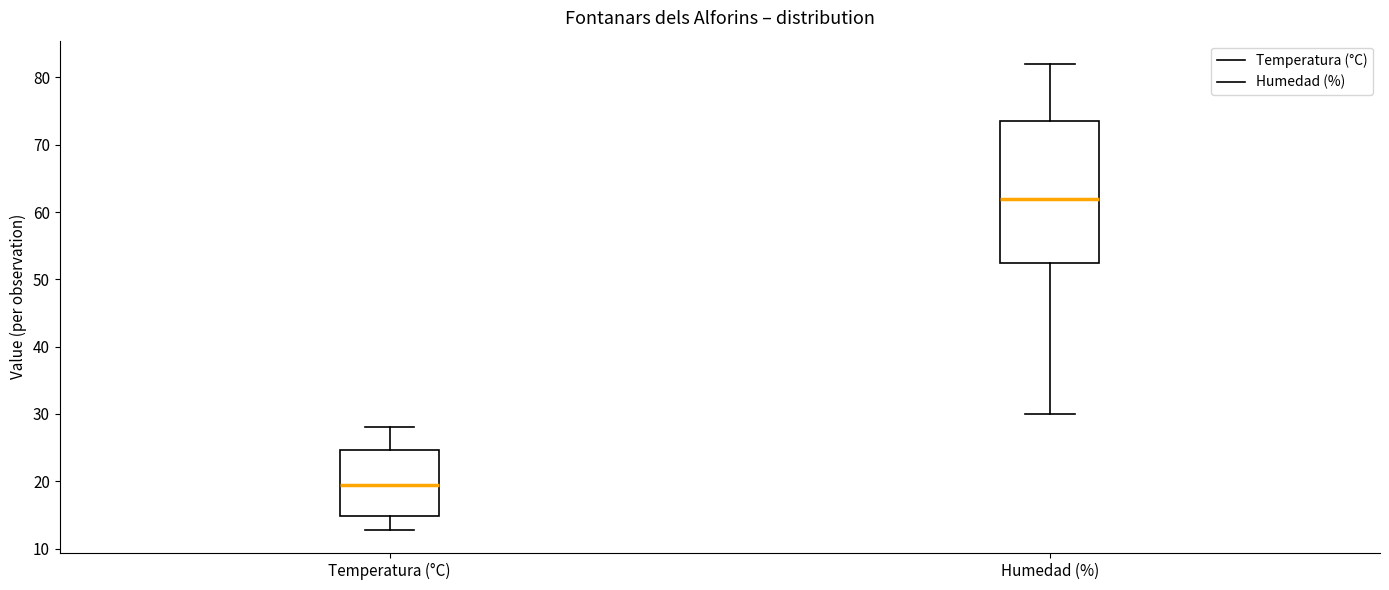

Reading left to right, transcribe this box plot: for each box, give where its median line is, the range the box spans, and where its two whiskers end, as read against the y-axis. The values are not printed on the chart, so give them approximately, as read against the axis.

Temperatura (°C): median 19, box 15 to 25, whiskers 13 to 28
Humedad (%): median 62, box 53 to 74, whiskers 30 to 82